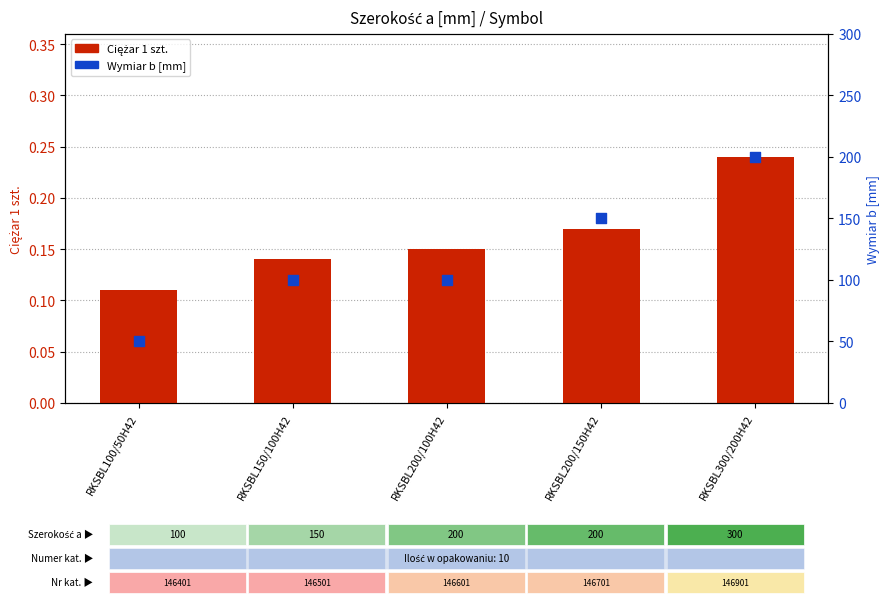

Is the value of Wymiar b [mm] at RKSBL300/200H42 greater than the value of Ciężar 1 szt. at RKSBL300/200H42?

Yes